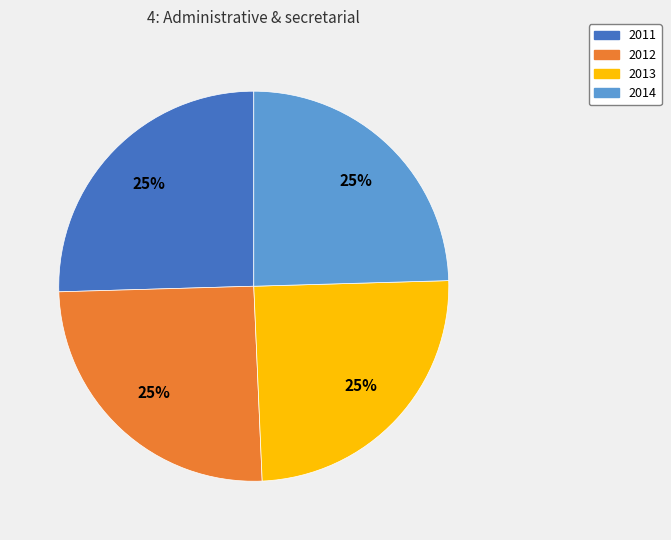

Approximately how many times larger is the value at 2014 compared to 2013?

1.0